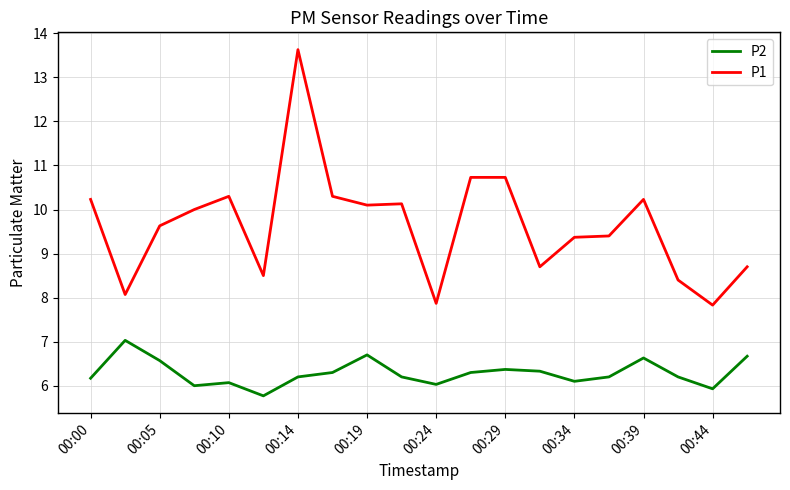

Which series has the largest range (max minus min)?

P1